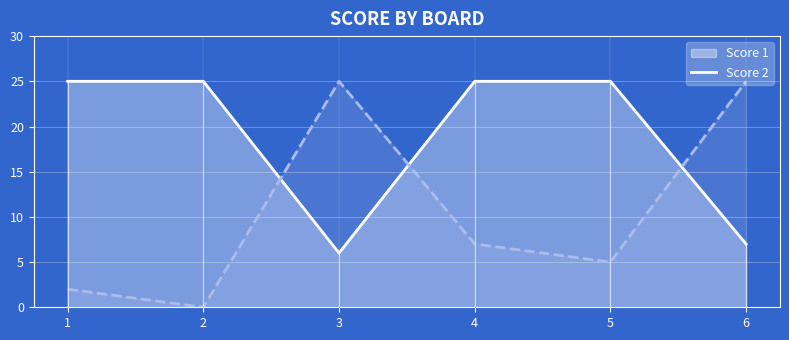

Reading left to right, list all the values displayed in this chart.

Score 1: 25	25	6	25	25	7
Score 2: 2	0	25	7	5	25